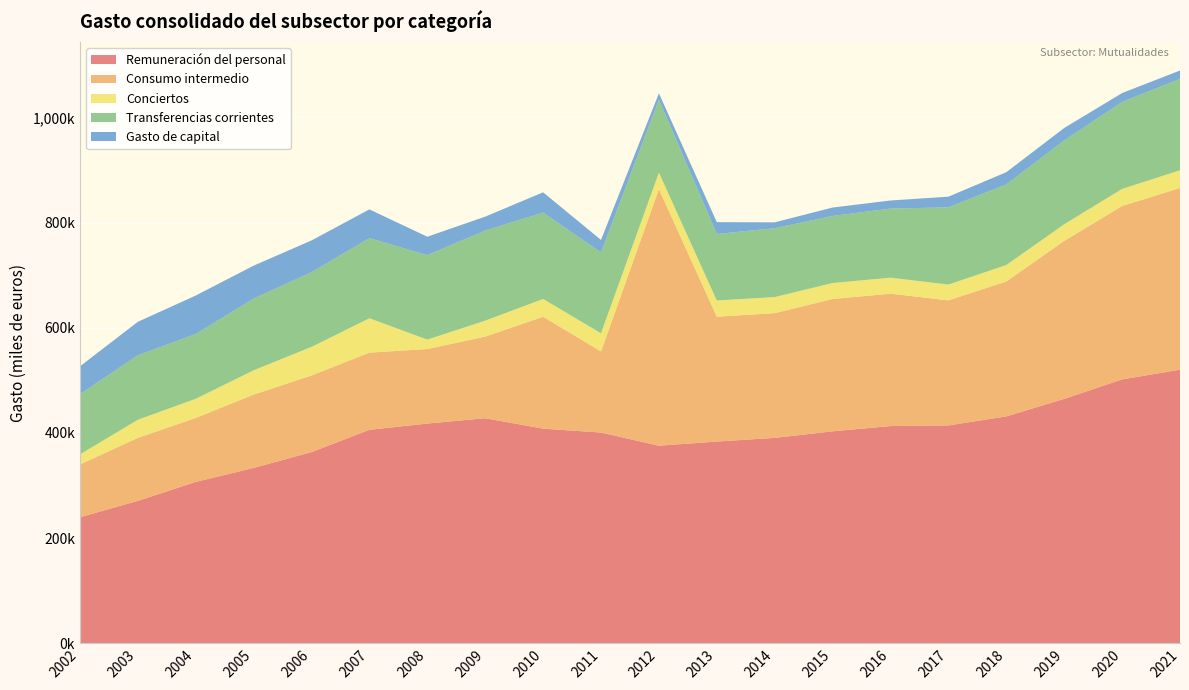

Reading right to left, what are all the values shown in this chart?

Remuneración del personal: 2021=520419	2020=501876	2019=464898	2018=431492	2017=414384	2016=413162	2015=403144	2014=390645	2013=383717	2012=375795	2011=400838	2010=408238	2009=428062	2008=417903	2007=406046	2006=363619	2005=333614	2004=306952	2003=270913	2002=239687
Consumo intermedio: 2021=345545	2020=329736	2019=300400	2018=256650	2017=237825	2016=251779	2015=251699	2014=237256	2013=237428	2012=488109	2011=154253	2010=212865	2009=155266	2008=141777	2007=146768	2006=145791	2005=139444	2004=121664	2003=119800	2002=100416
Conciertos: 2021=33641	2020=32554	2019=31664	2018=31279	2017=30051	2016=30401	2015=30359	2014=30555	2013=30785	2012=31266	2011=34540	2010=33803	2009=30302	2008=17880	2007=65363	2006=54357	2005=46134	2004=36435	2003=34389	2002=19179
Transferencias corrientes: 2021=173809	2020=165402	2019=159356	2018=153303	2017=146875	2016=131435	2015=127531	2014=130982	2013=126597	2012=138709	2011=153744	2010=164236	2009=171332	2008=160681	2007=152321	2006=141916	2005=136441	2004=123128	2003=122632	2002=114413
Gasto de capital: 2021=15938	2020=16873	2019=23699	2018=23180	2017=20272	2016=15342	2015=16012	2014=11170	2013=22411	2012=12076	2011=23783	2010=38582	2009=26481	2008=34981	2007=54720	2006=60475	2005=62561	2004=73228	2003=63665	2002=52987